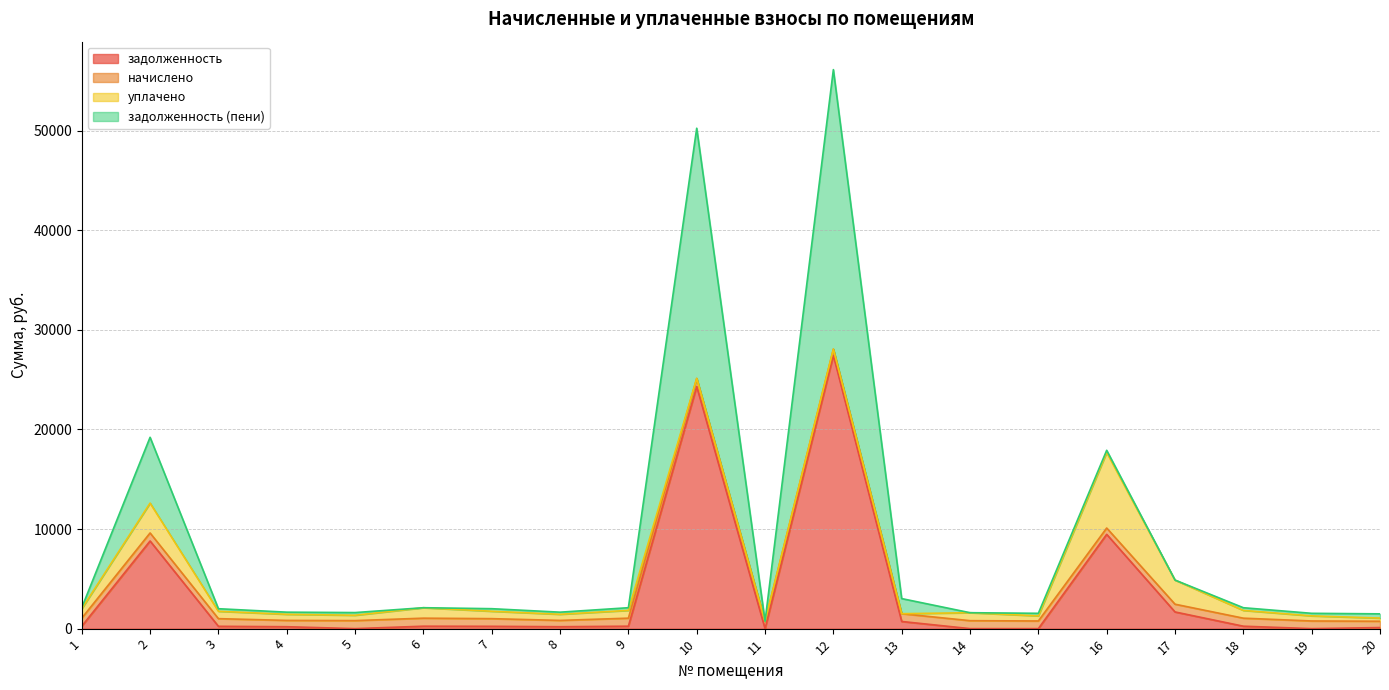

At which category does уплачено reach its first local peak?

2